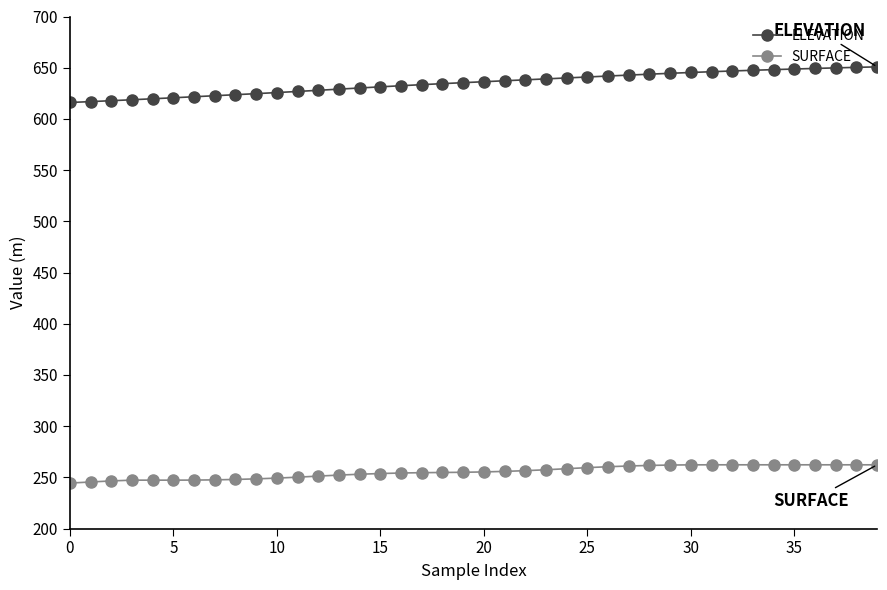

What is the sum of all ELEVATION values?

25396.9